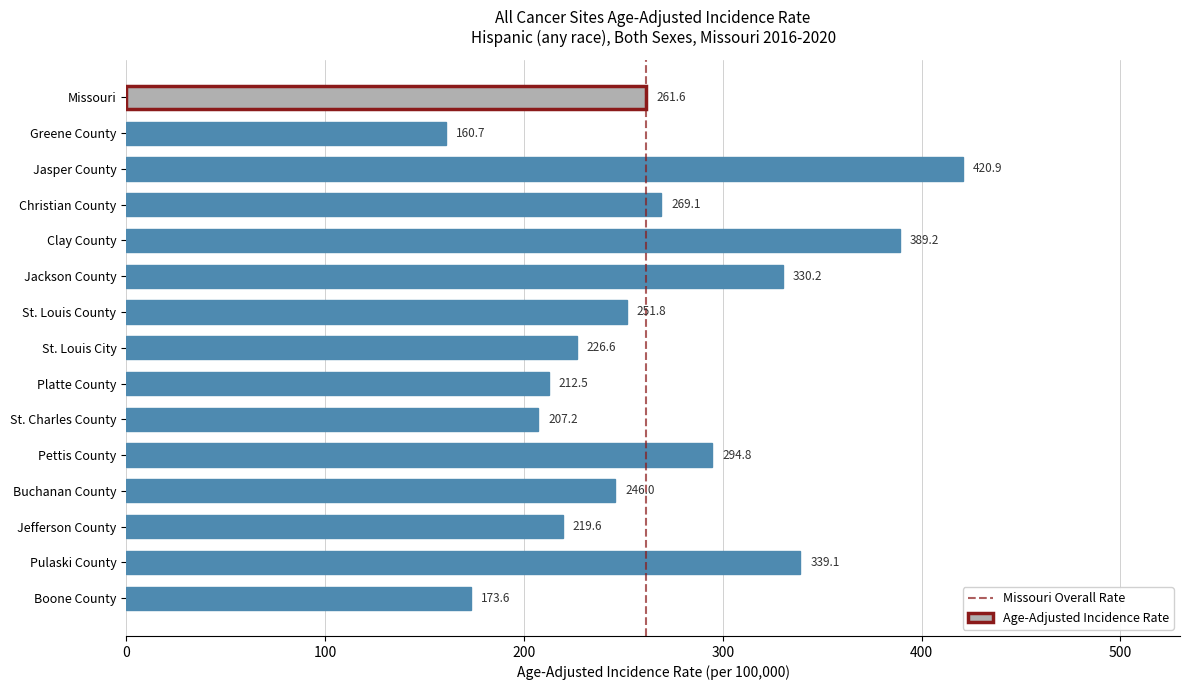

At which label is the value closest to 290?

Pettis County